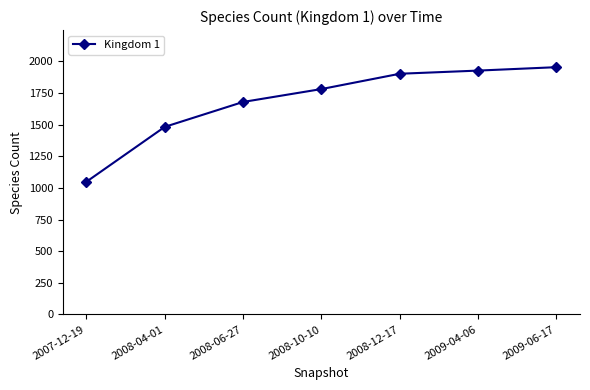

What position from the right is 2008-06-27?

5